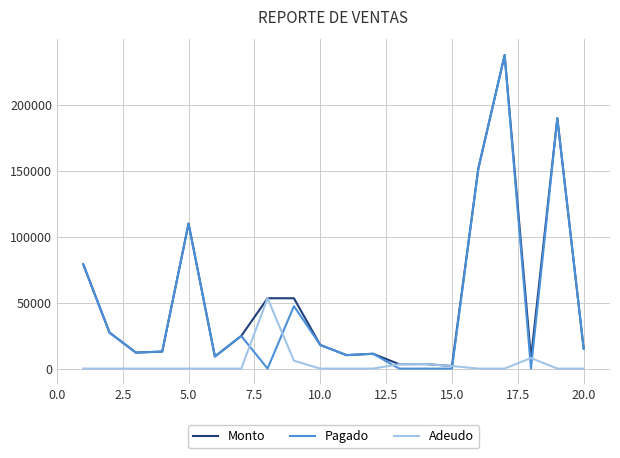

Is this an area chart (filled region under the line)?

No